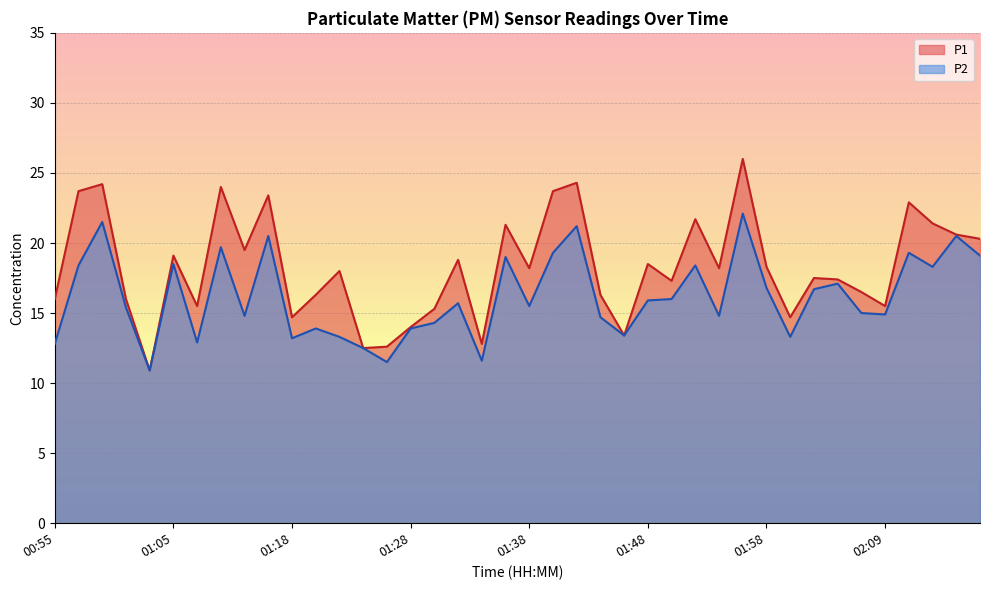

What is the difference between the highest and lowest values at 01:52?

3.3